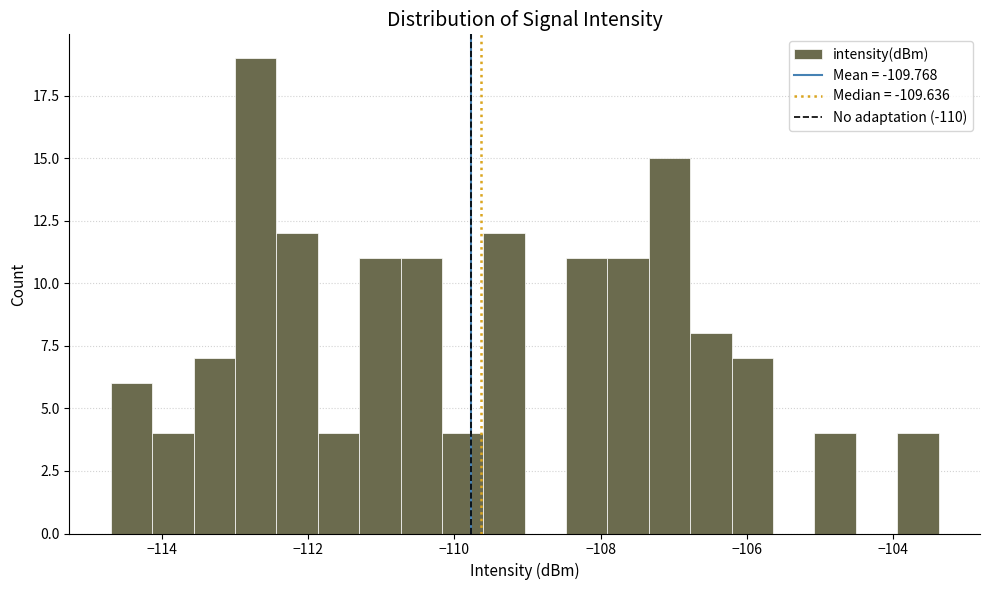

Read against the x-axis, roughly where is the centre of the tallest bar?

-112.8